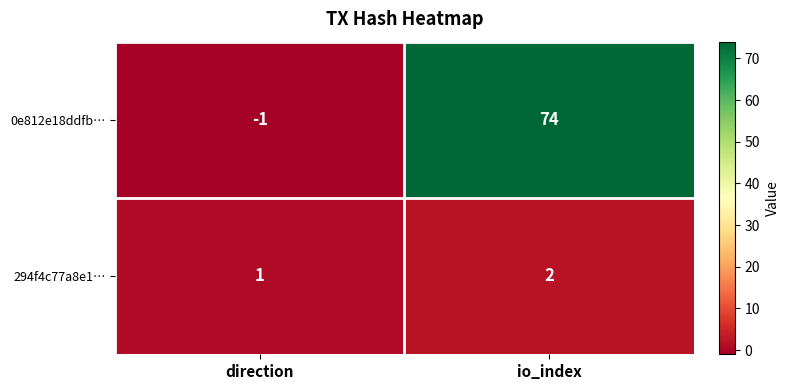

Rank the series by their average value, from lowest to highest.

294f4c77a8e1…, 0e812e18ddfb…